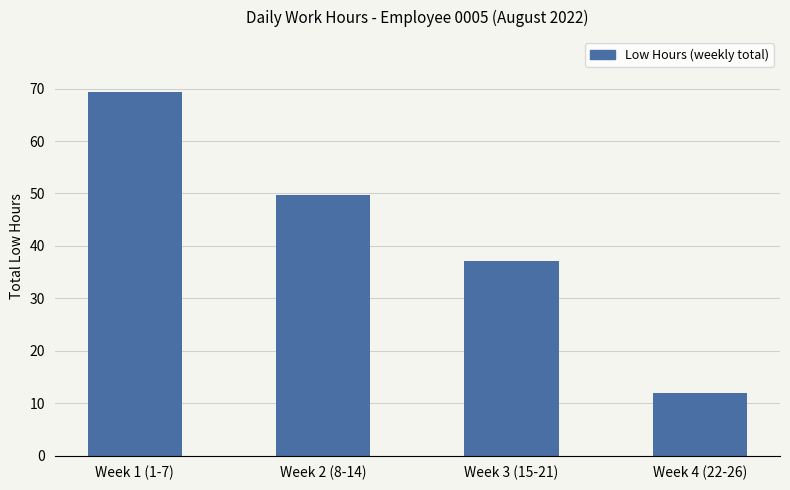

How many values exceed 49?

2